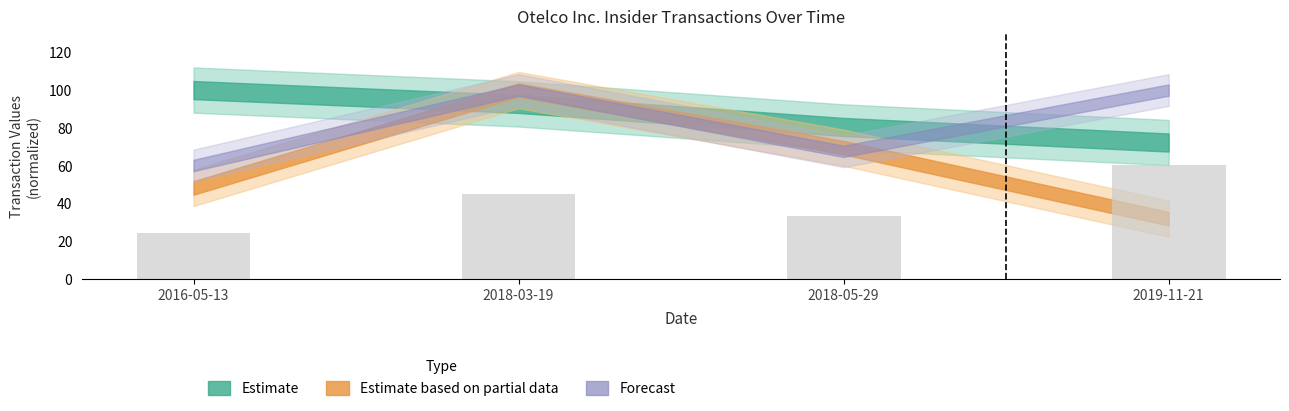

What position from the right is 2018-03-19?

3